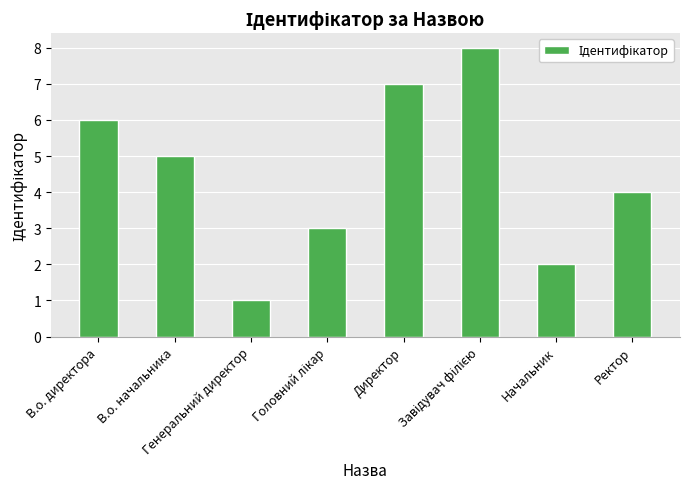

What is the difference between the maximum and minimum values?

7